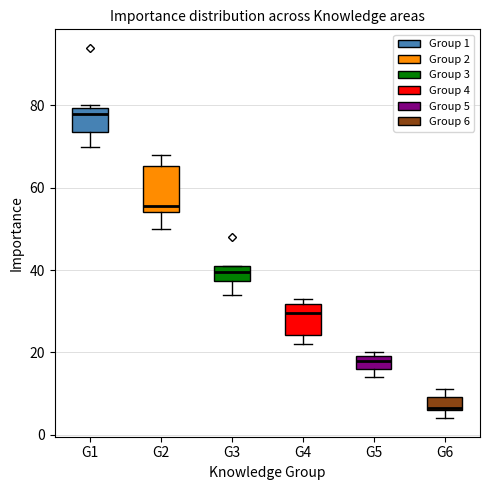

Reading left to right, transcribe this box plot: for each box, give where its median line is, the range the box spans, and where its two whiskers end, as read against the y-axis. The values are not printed on the chart, so give them approximately, as read against the axis.

G1: median 78, box 74 to 80, whiskers 70 to 80
G2: median 56, box 54 to 66, whiskers 50 to 68
G3: median 40, box 38 to 42, whiskers 34 to 42
G4: median 30, box 24 to 32, whiskers 22 to 34
G5: median 18, box 16 to 20, whiskers 14 to 20 (just above the box's upper edge)
G6: median 6, box 6 to 10, whiskers 4 to 12